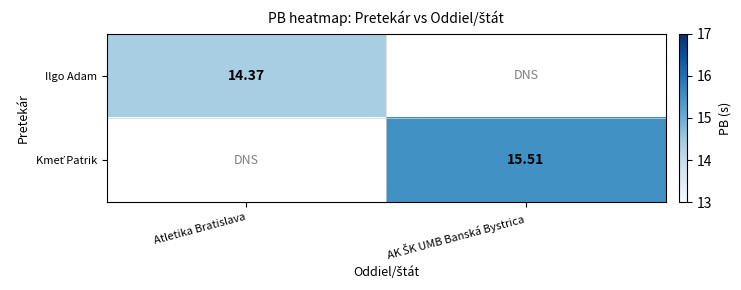

How many values in Ilgo Adam are above zero?

1